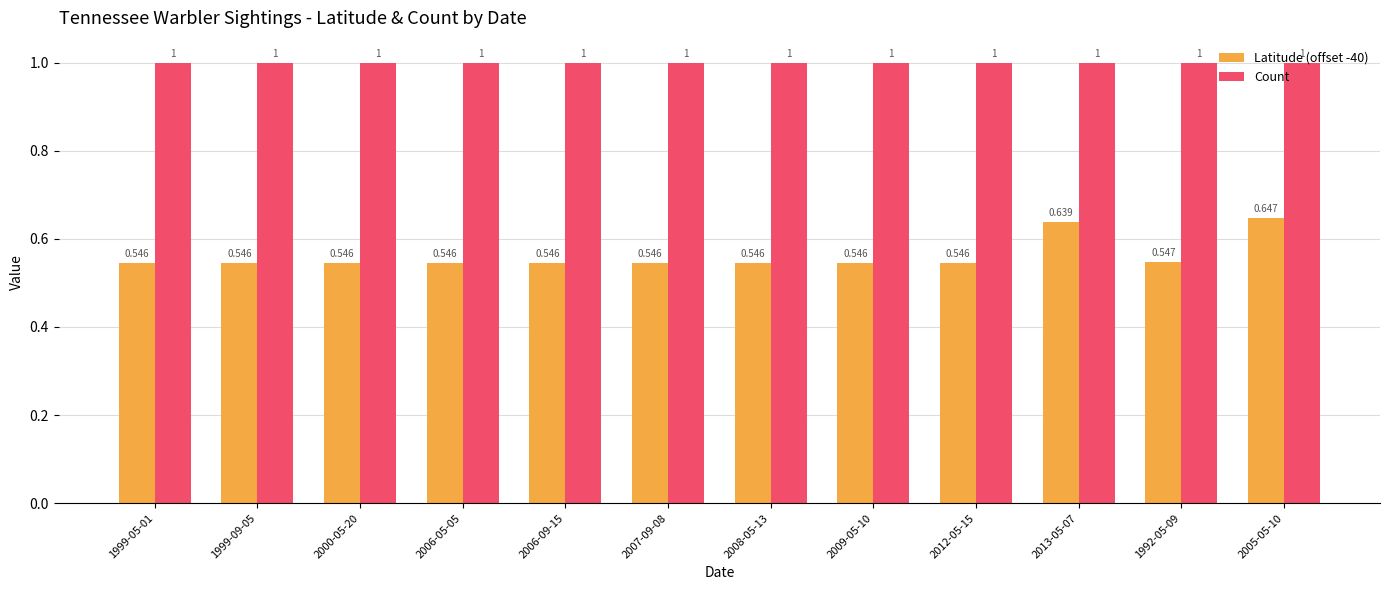

The Count series shows 1.0 at 2000-05-20. True or false?

True